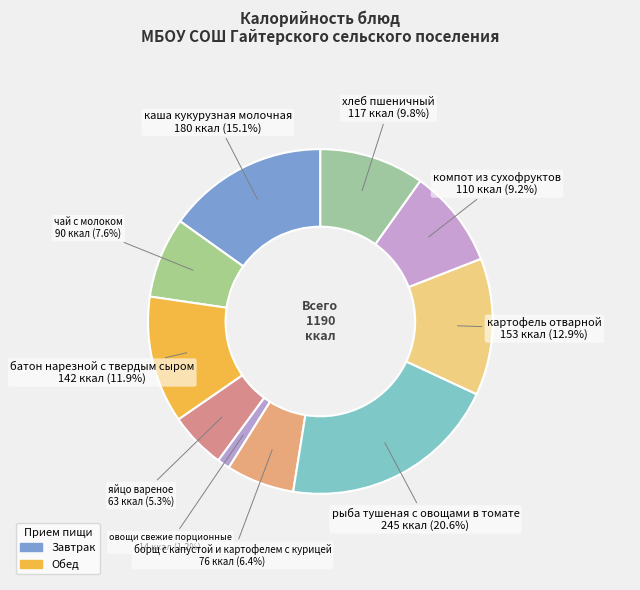

Which slice is the largest?

рыба тушеная с овощами в томате